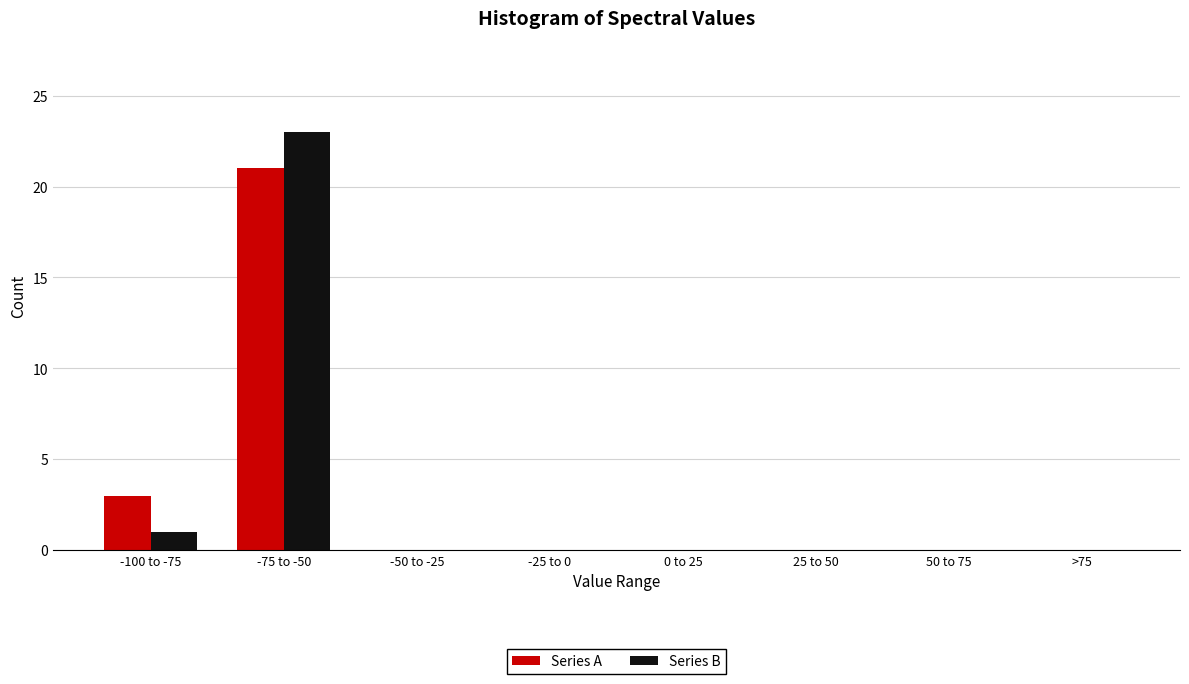

Reading right to left, transcribe all the data shown in this chart.

Series A: >75=0	50 to 75=0	25 to 50=0	0 to 25=0	-25 to 0=0	-50 to -25=0	-75 to -50=21	-100 to -75=3
Series B: >75=0	50 to 75=0	25 to 50=0	0 to 25=0	-25 to 0=0	-50 to -25=0	-75 to -50=23	-100 to -75=1